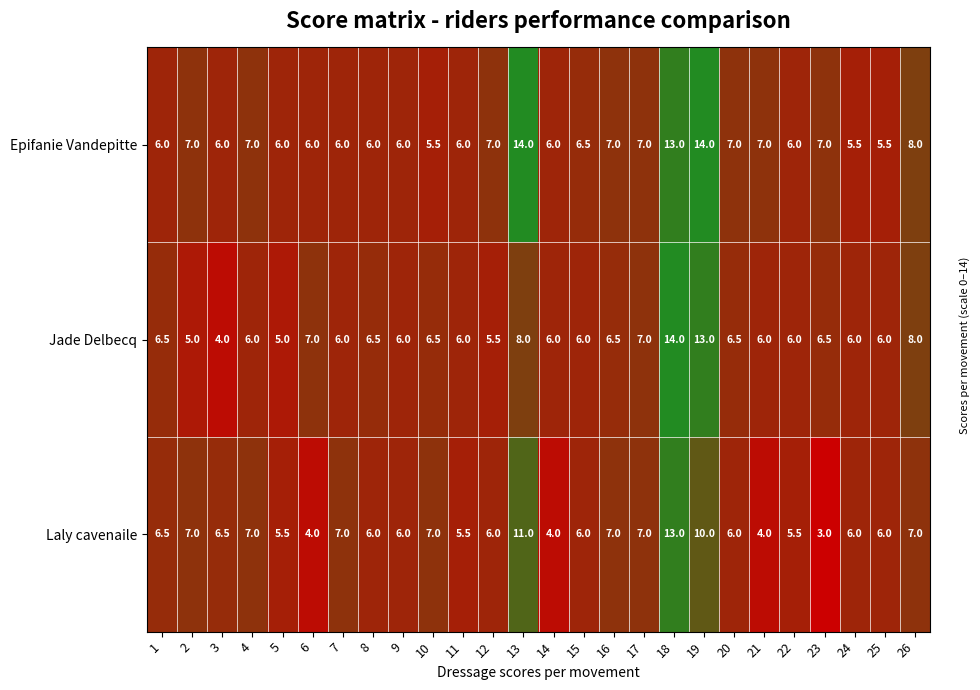

What is the sum of all Laly cavenaile values?

169.5